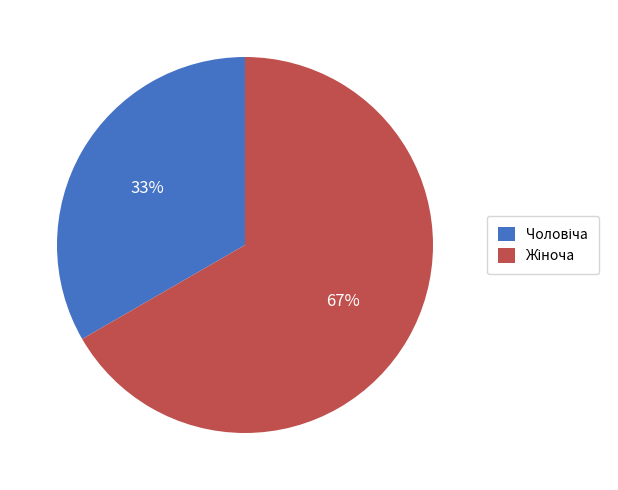

Is there any slice that represents more than half of the pie?

Yes